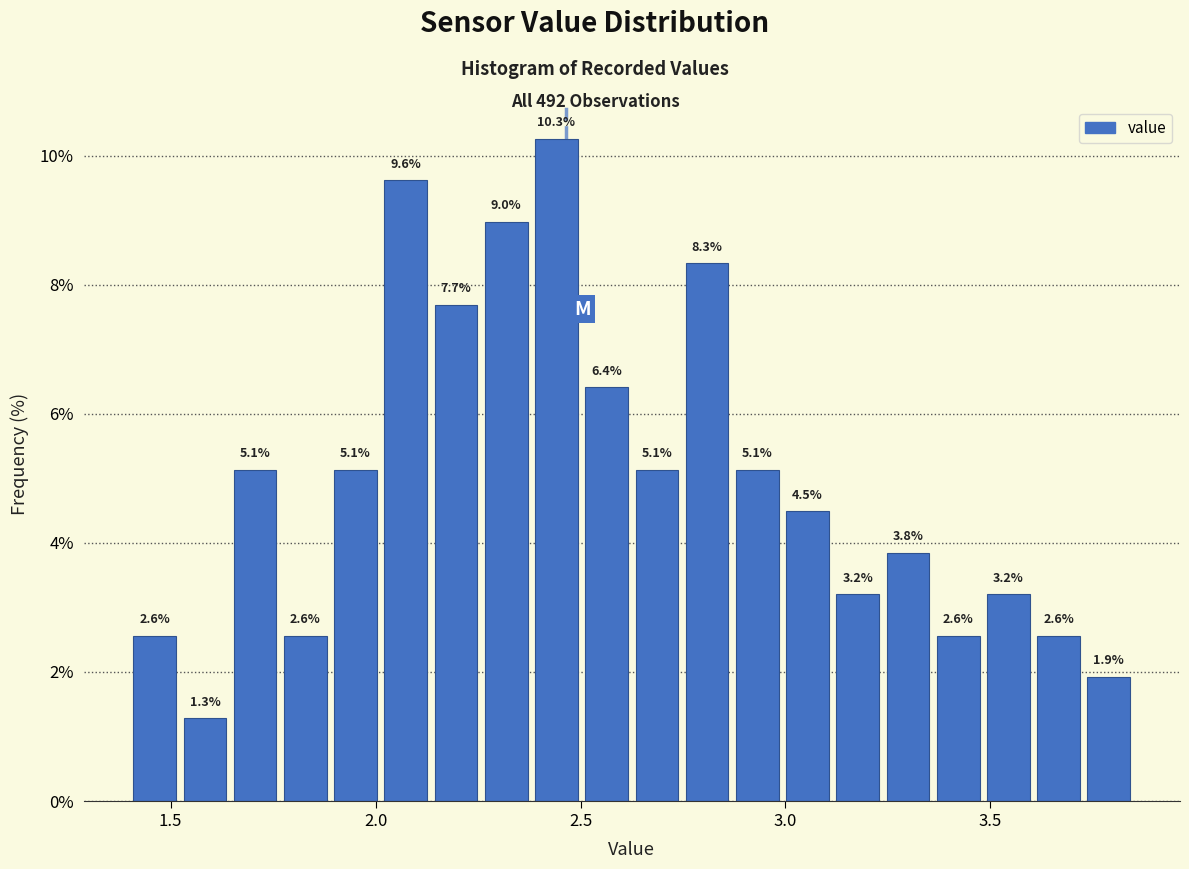

Read against the x-axis, roughly where is the centre of the tallest bar?

2.45